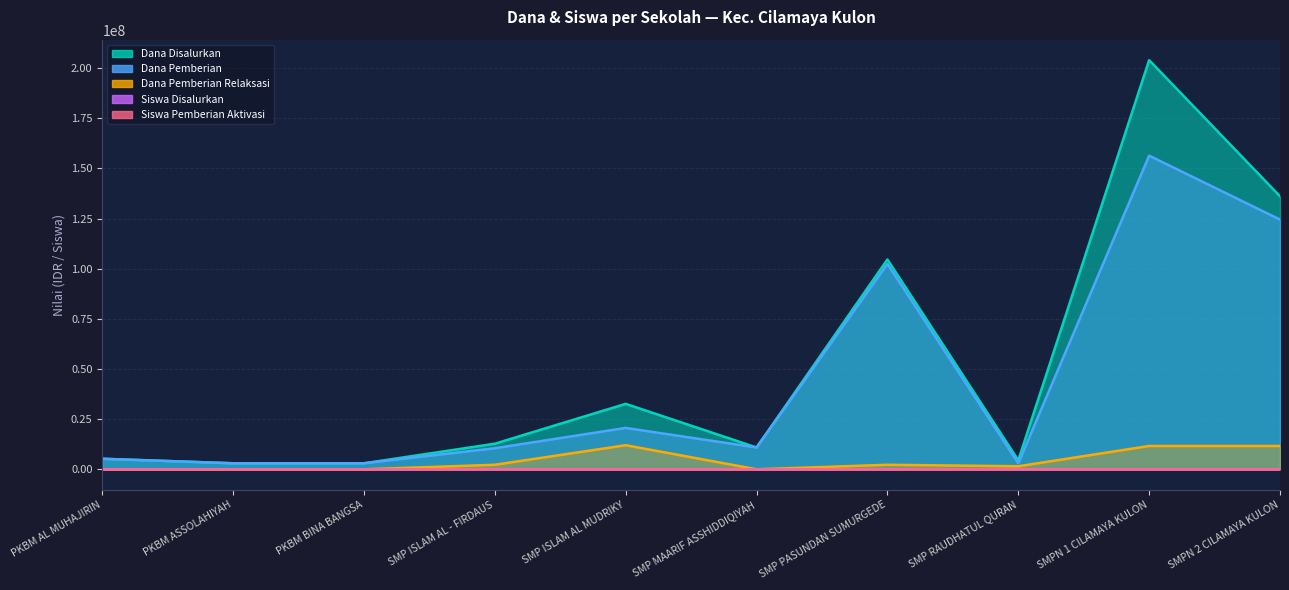

What are all the series names shown in the legend?

Dana Disalurkan, Dana Pemberian, Dana Pemberian Relaksasi, Siswa Disalurkan, Siswa Pemberian Aktivasi